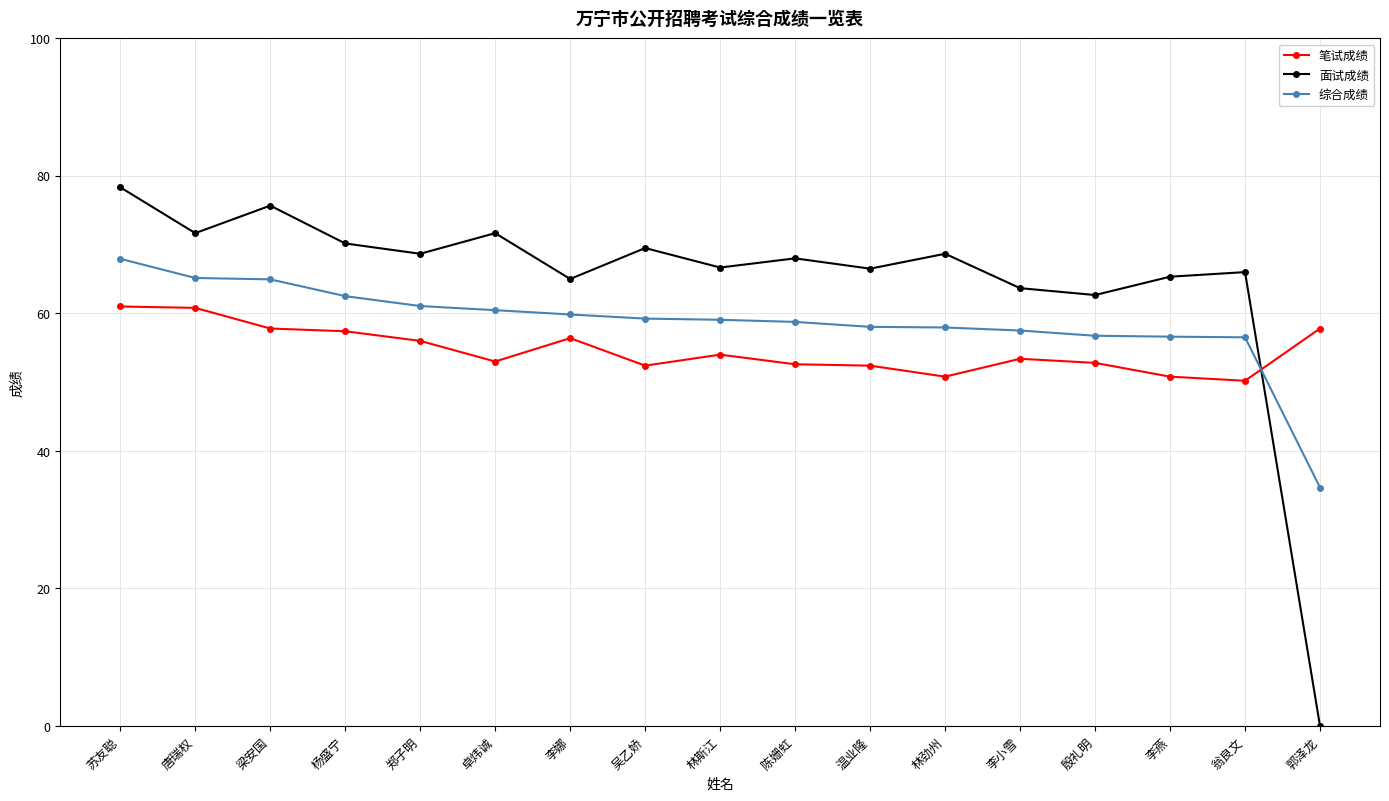

How many categories are shown in the chart?

17